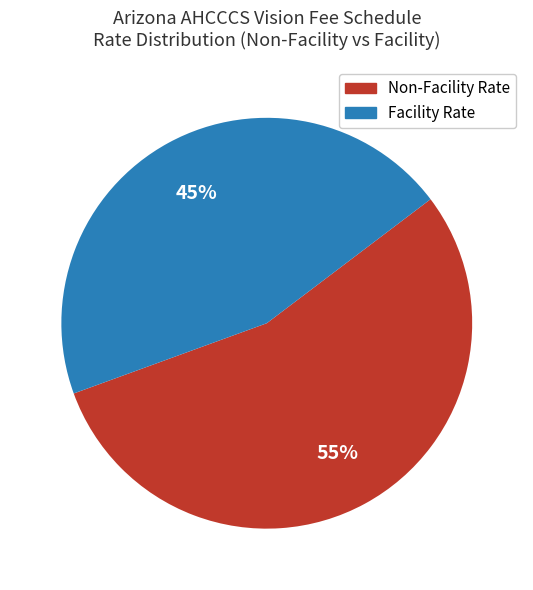

The Non-Facility Rate slice represents 45% of the pie. True or false?

False